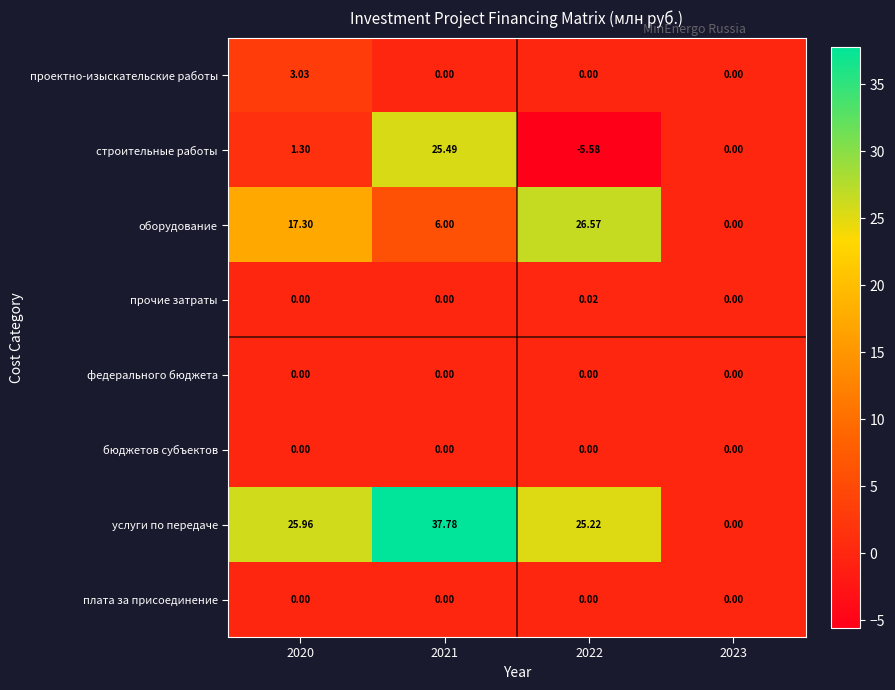

At how many categories does at least one series exceed 32?

1